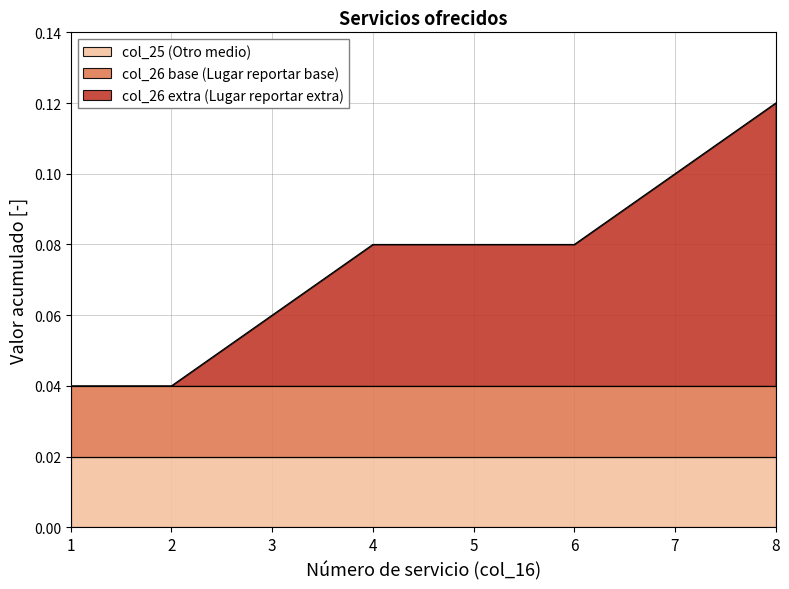

What is the approximate value at 5?

0.1